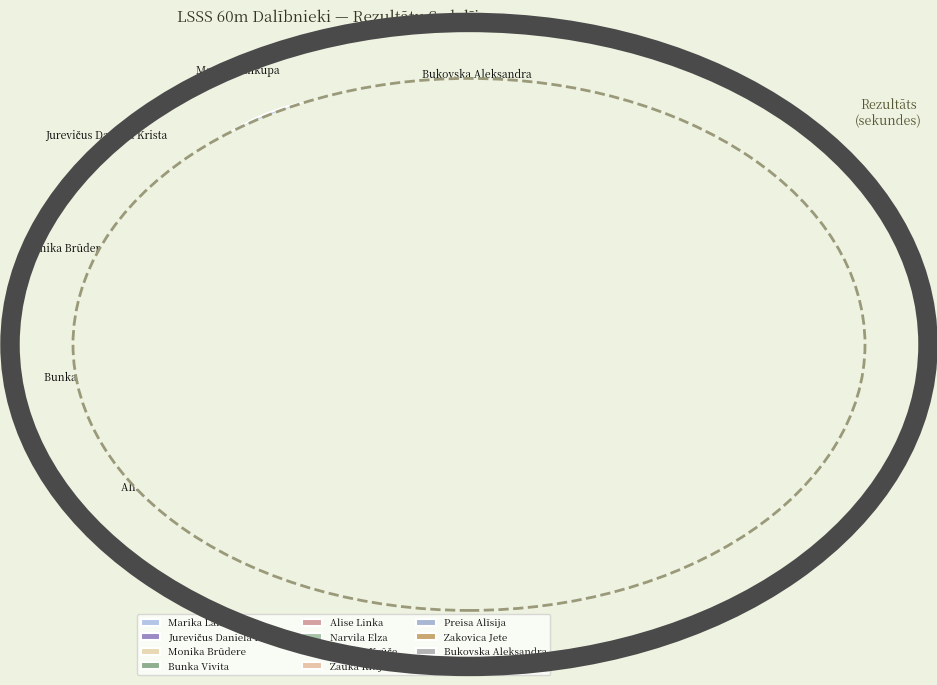

To the nearest percent, what is the average slice percentage?

9%